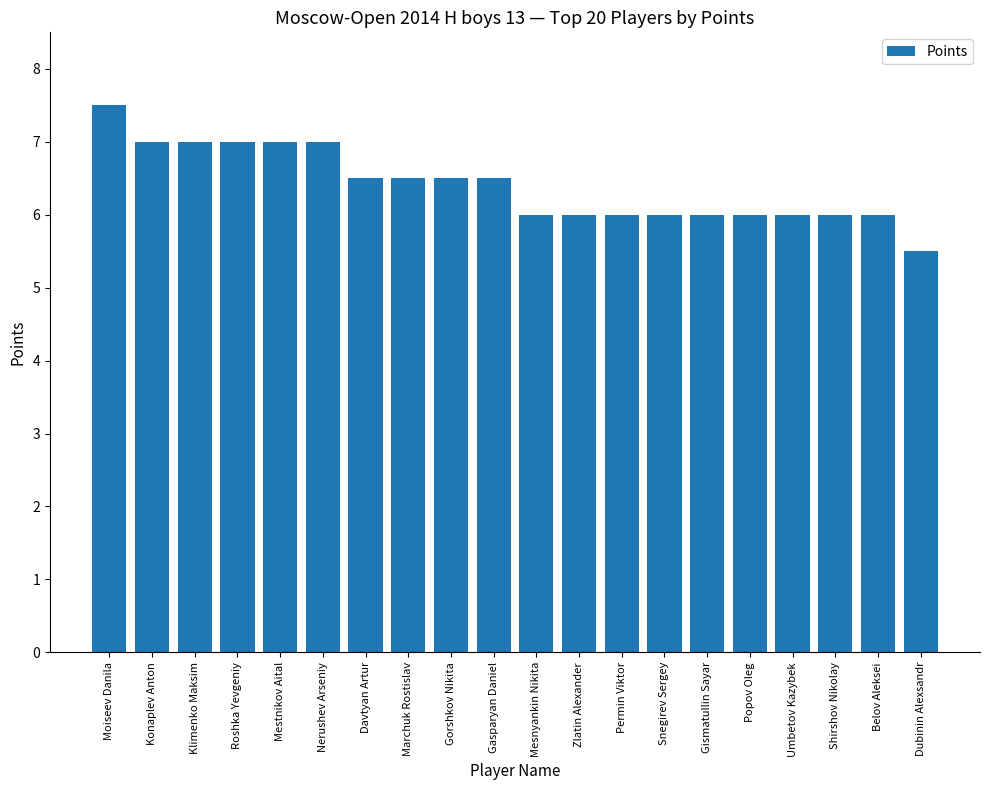

Reading left to right, list all the values displayed in this chart.

Moiseev Danila=7.5	Konaplev Anton=7.0	Klimenko Maksim=7.0	Roshka Yevgeniy=7.0	Mestnikov Aital=7.0	Nerushev Arseniy=7.0	Davtyan Artur=6.5	Marchuk Rostislav=6.5	Gorshkov Nikita=6.5	Gasparyan Daniel=6.5	Mesnyankin Nikita=6.0	Zlatin Alexander=6.0	Permin Viktor=6.0	Snegirev Sergey=6.0	Gismatullin Sayar=6.0	Popov Oleg=6.0	Umbetov Kazybek=6.0	Shirshov Nikolay=6.0	Belov Aleksei=6.0	Dubinin Alexsandr=5.5